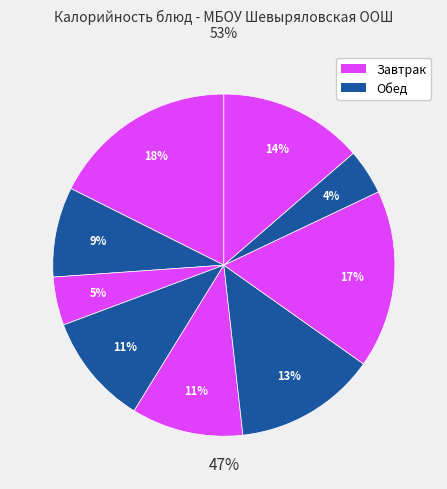

How many slices are in this pie chart?

9